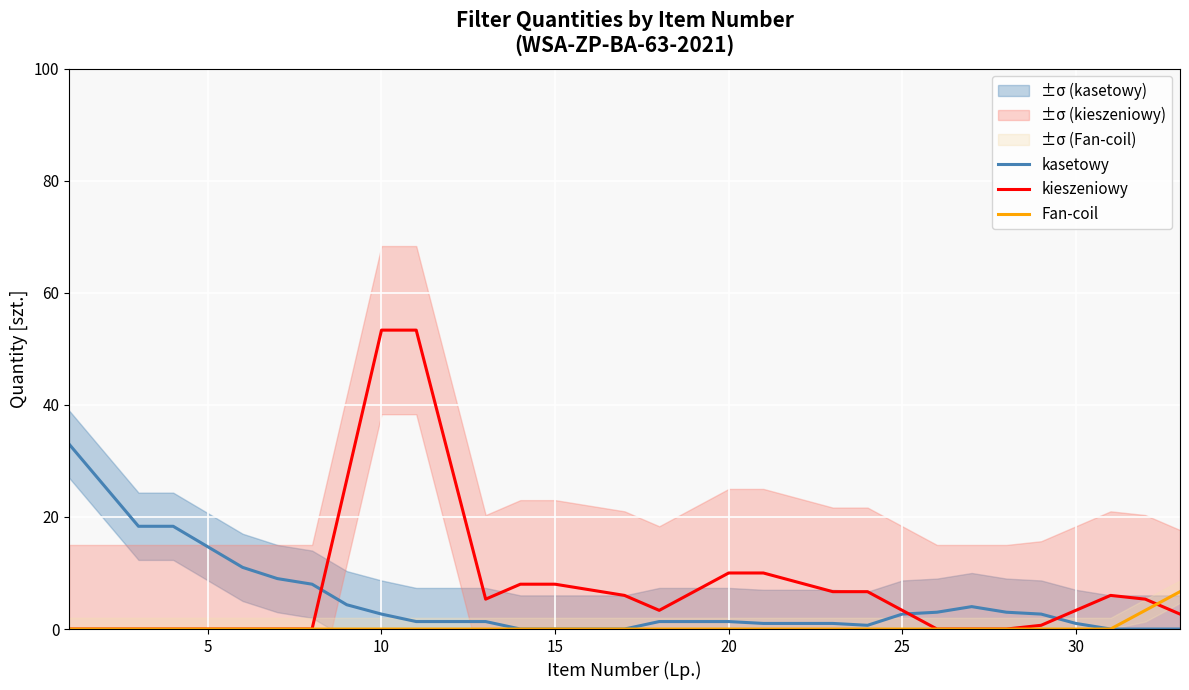

What is the maximum value for kieszeniowy?

53.3